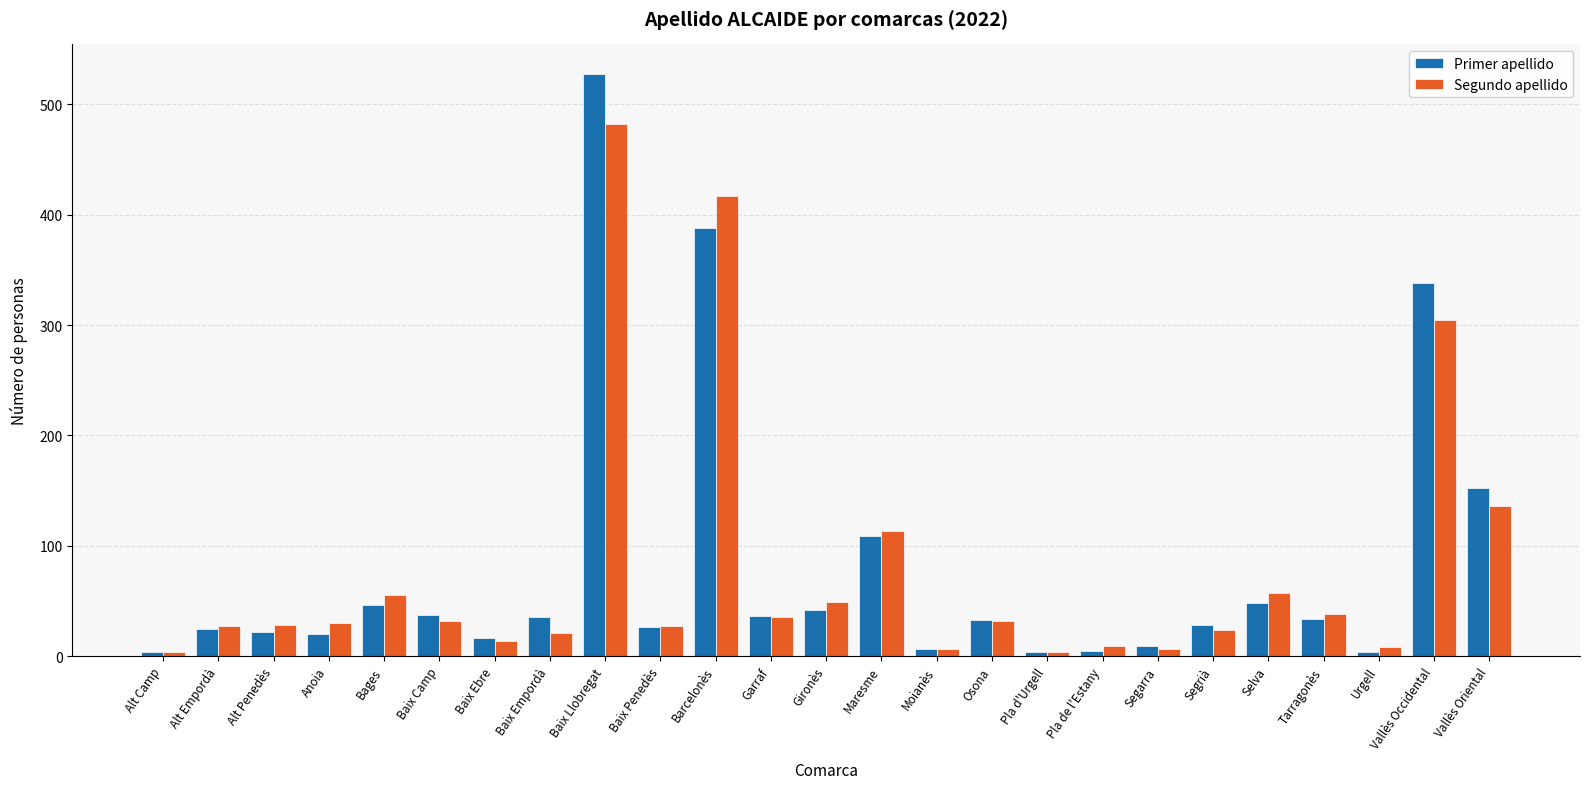

What is the sum of all Primer apellido values?

1995